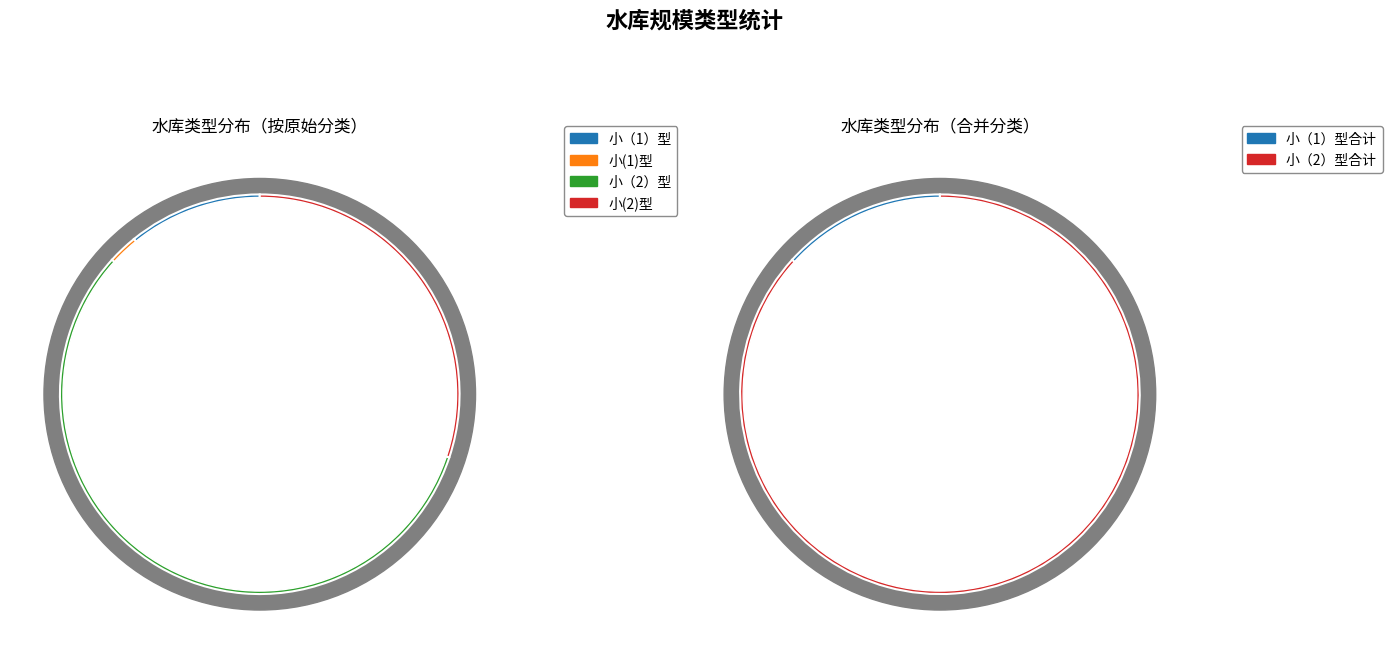

Between 小(2)型 and 小(1)型, which is larger?

小(2)型